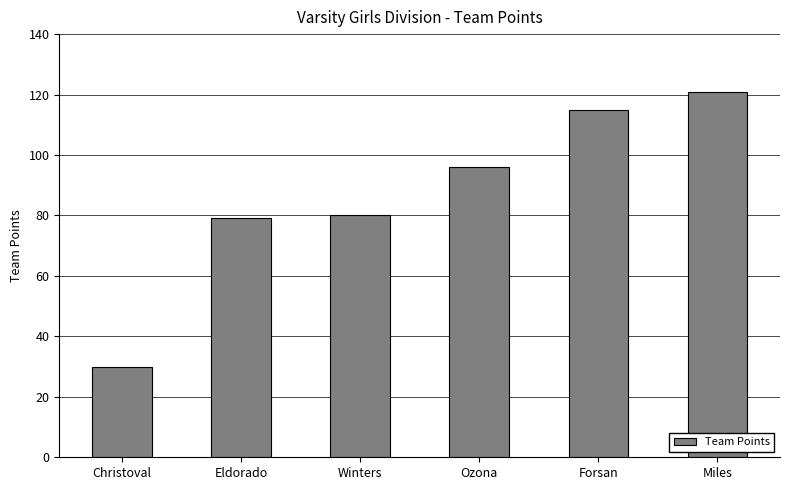

What is the label of the 6th bar from the right?

Christoval